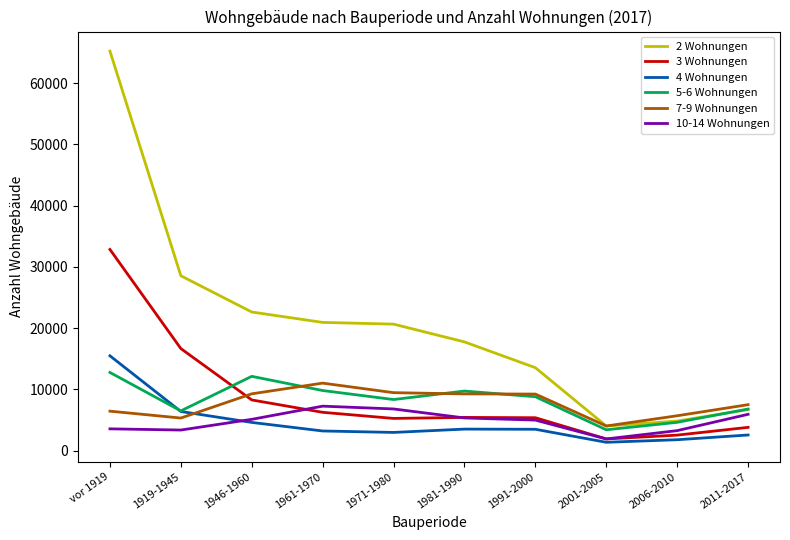

Is the value of 7-9 Wohnungen at 1991-2000 greater than the value of 2 Wohnungen at 2011-2017?

Yes